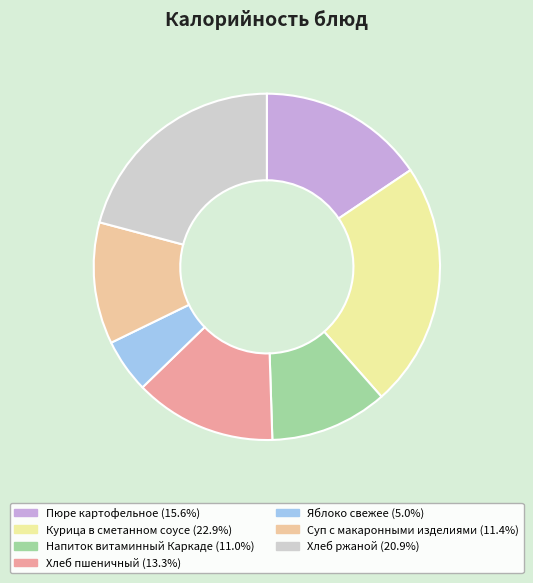

What is the smallest slice in the pie chart?

Яблоко свежее